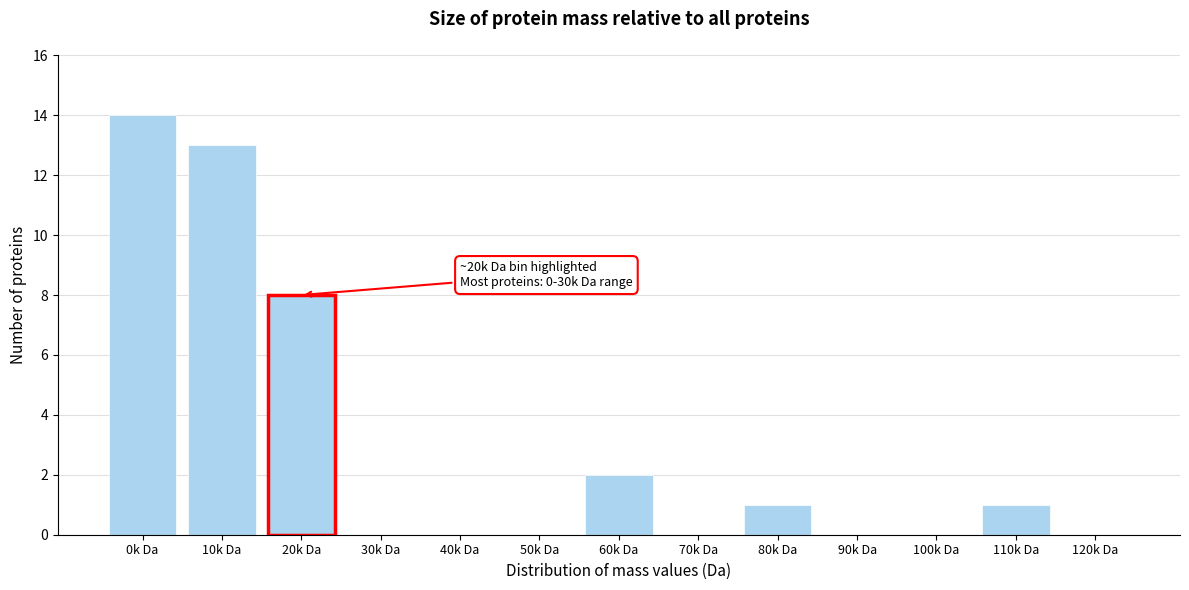

Reading left to right, extract all data points from this chart.

0k Da=14	10k Da=13	20k Da=8	30k Da=0	40k Da=0	50k Da=0	60k Da=2	70k Da=0	80k Da=1	90k Da=0	100k Da=0	110k Da=1	120k Da=0